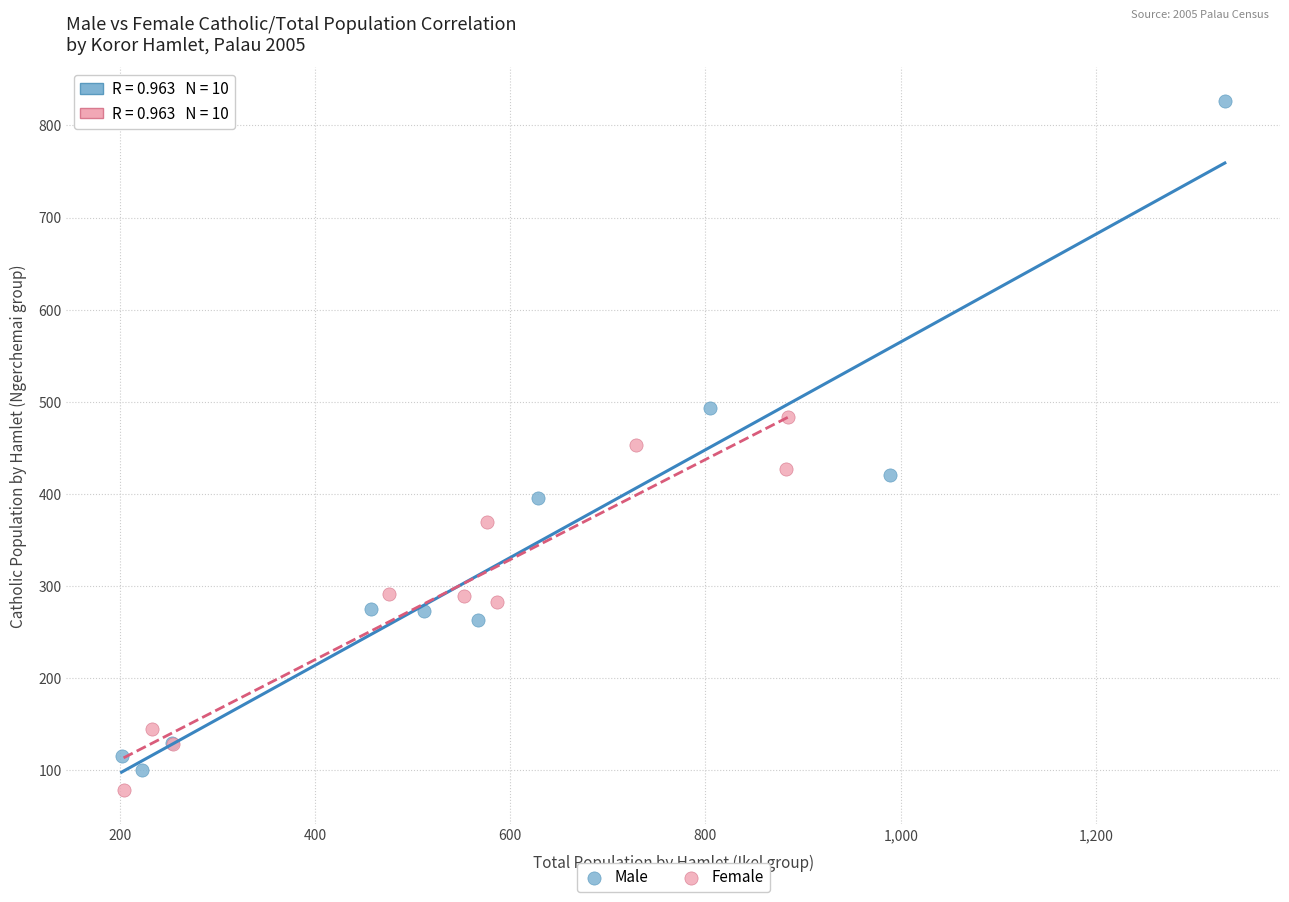

Which series has the largest Y range (max minus min)?

Male